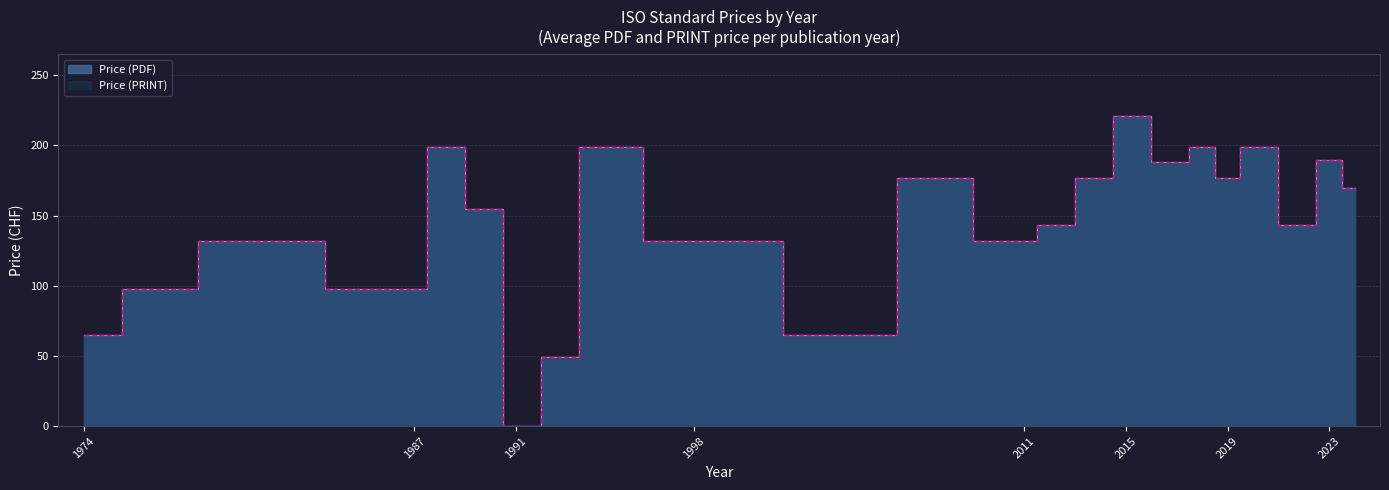

How many positive values does the Price (PRINT) series have?

34